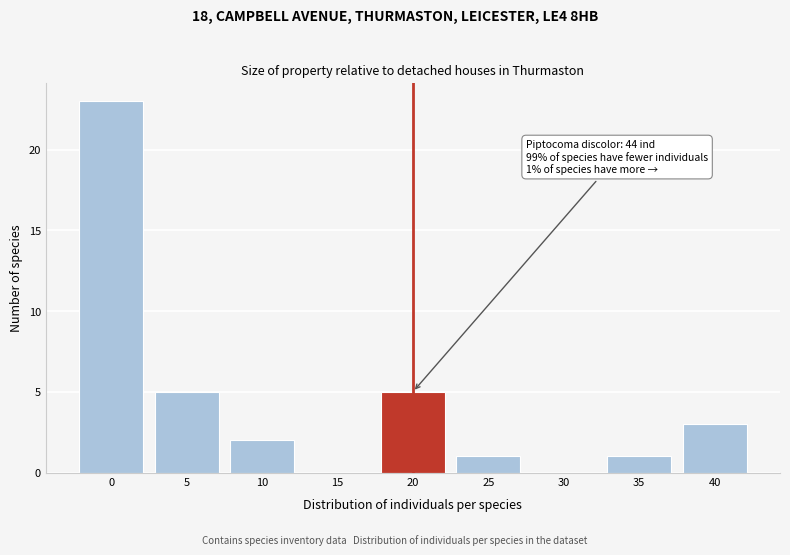

Reading right to left, what are all the values shown in this chart?

40=3	35=1	30=0	25=1	20=5	15=0	10=2	5=5	0=23